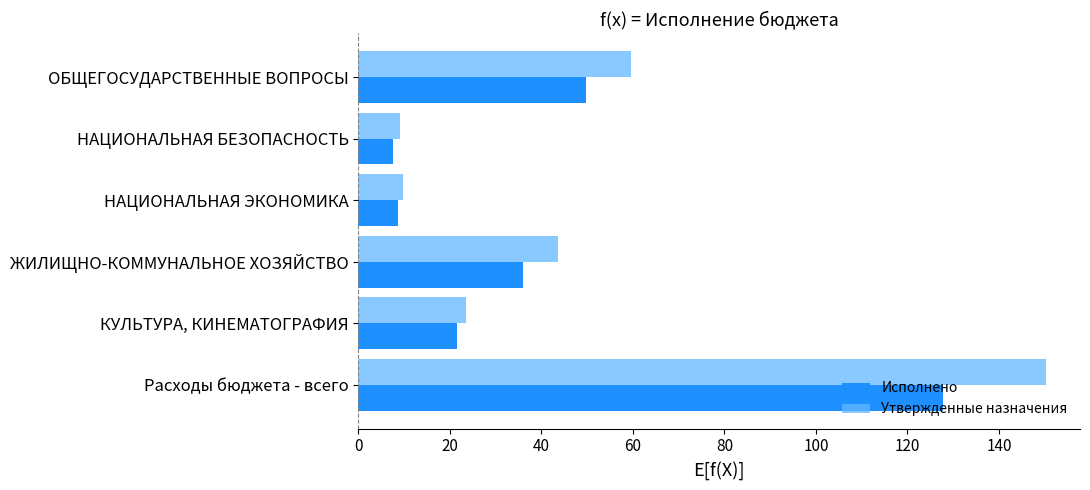

Which series has the widest spread of values?

Утвержденные назначения